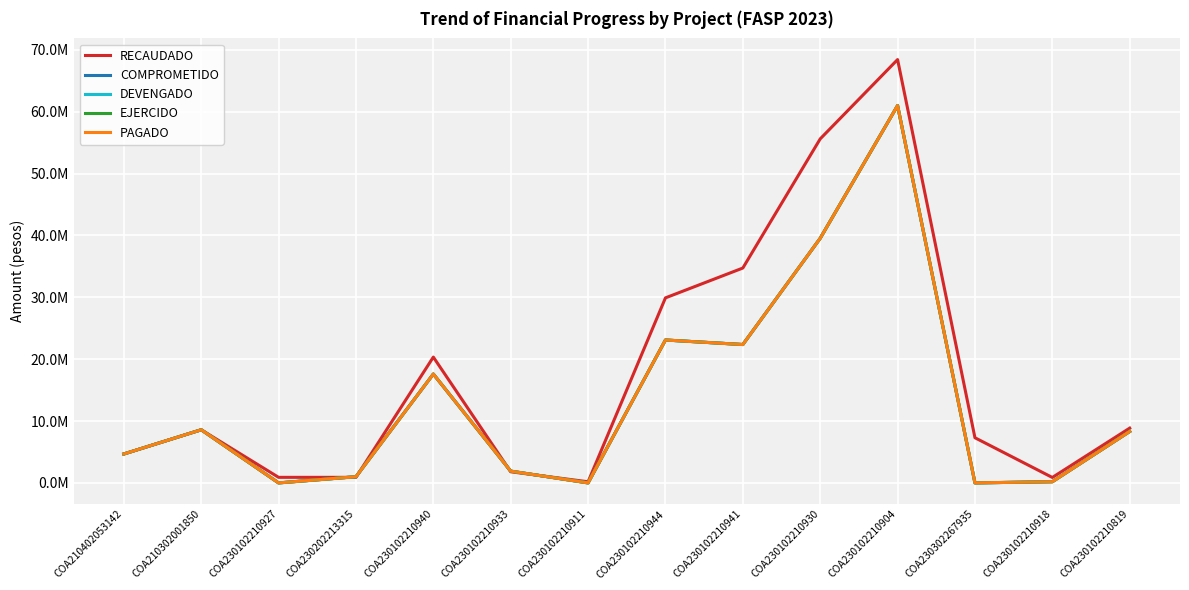

At which label does DEVENGADO reach its minimum?

COA230102210927